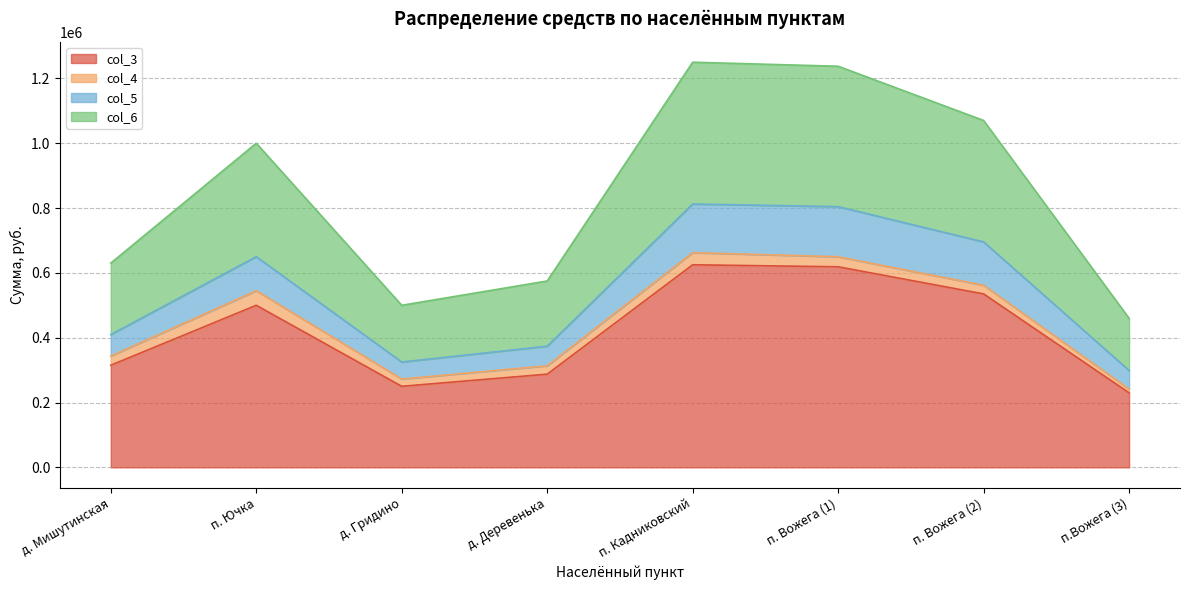

True or false: col_6 and col_3 cross at least once.

False